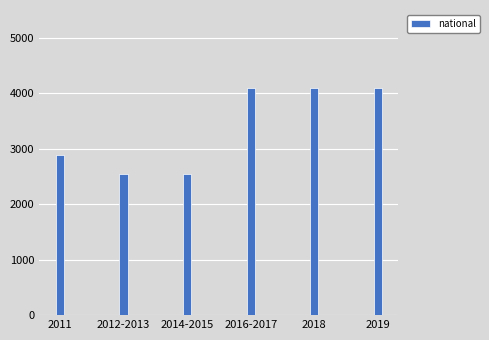

Does the chart contain any negative values?

No